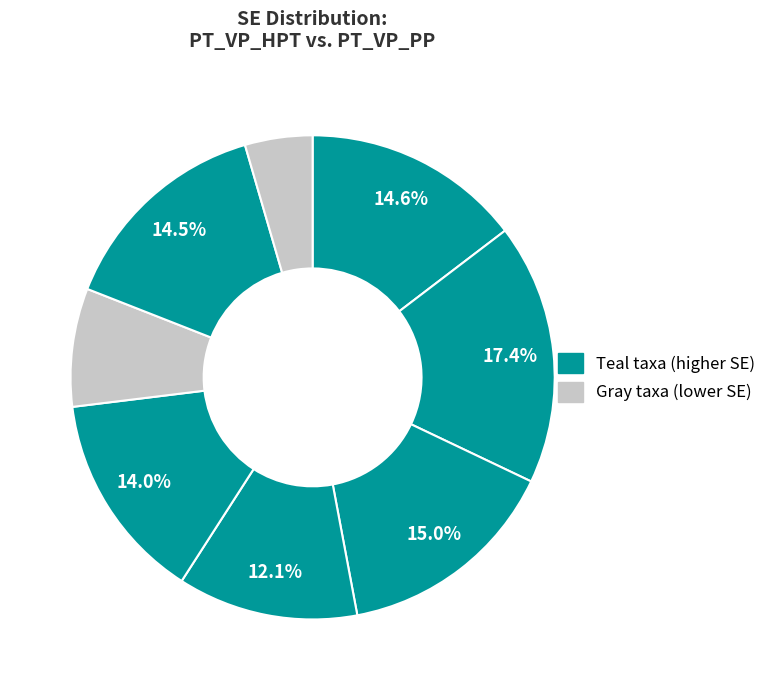

Count the number of slices in the pie.

8